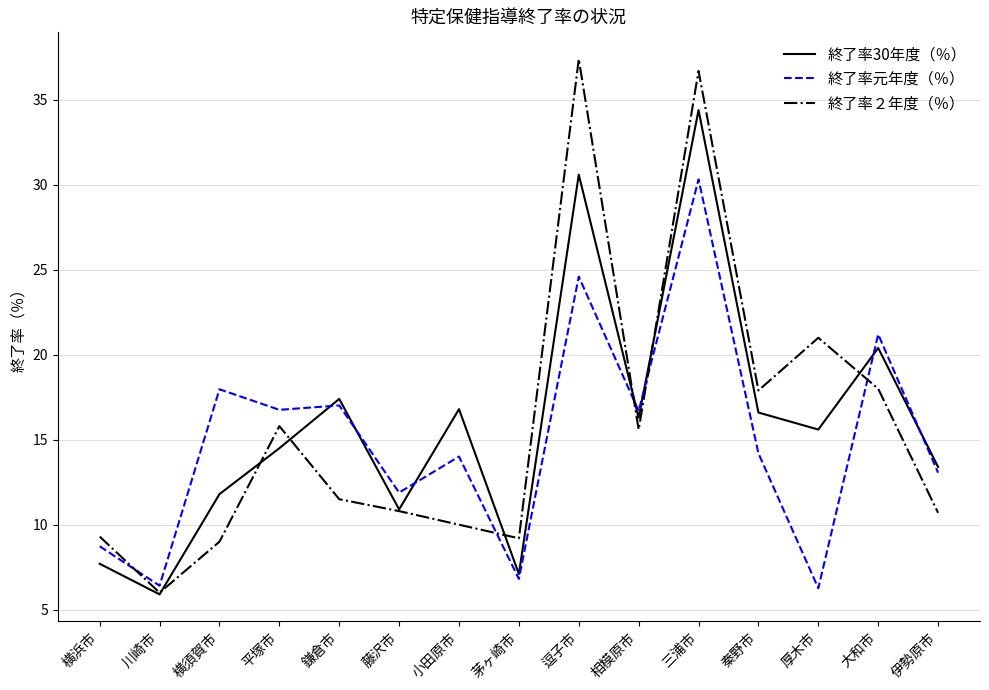

Is the value of 終了率２年度（％） at 川崎市 greater than the value of 終了率30年度（％） at 藤沢市?

No